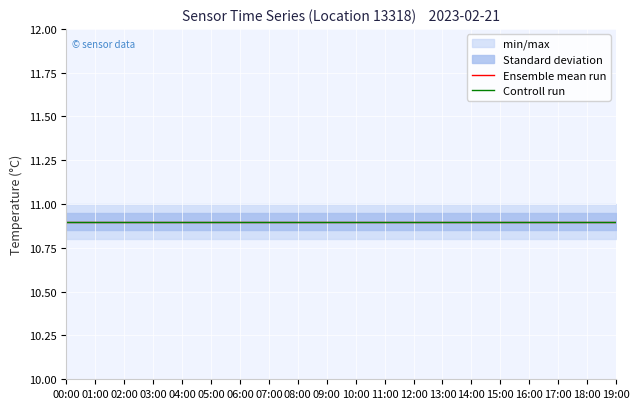

Does the chart display data point markers on the line(s)?

No